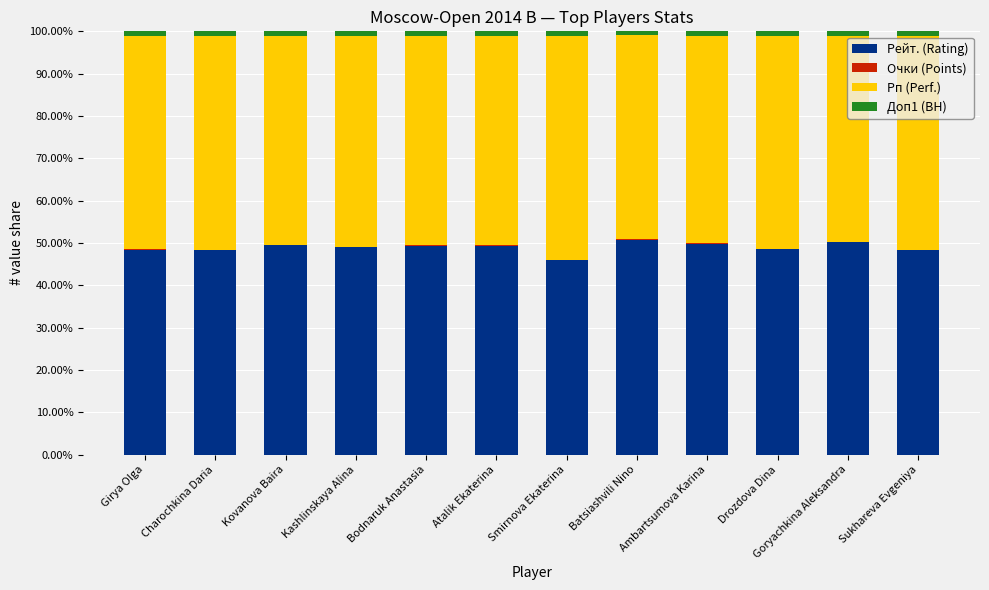

What is the highest value of the Рейт. (Rating) series?

50.8